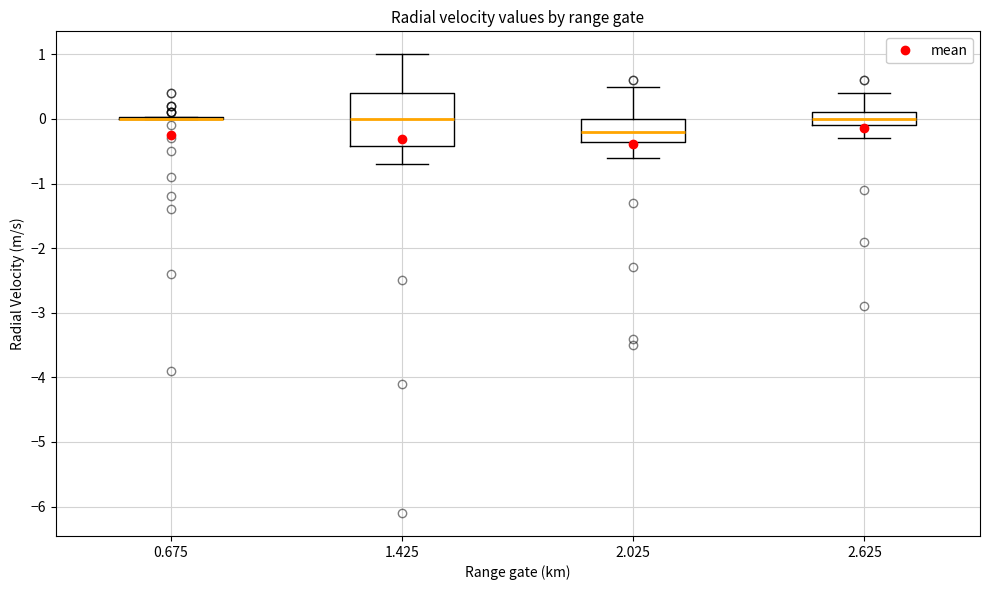

Reading left to right, read every box against the y-axis: the position of its median line, the range the box covers, and the ends of its whiskers. The values are not printed on the chart, so give them approximately, as read against the axis.

0.675: box collapsed to a line at 0.0, whiskers 0.0 to 0.0
1.425: median 0.0, box -0.4 to 0.4, whiskers -0.7 to 1.0
2.025: median -0.2, box -0.3 to 0.0, whiskers -0.6 to 0.5
2.625: median 0.0, box -0.1 to 0.1, whiskers -0.3 to 0.4